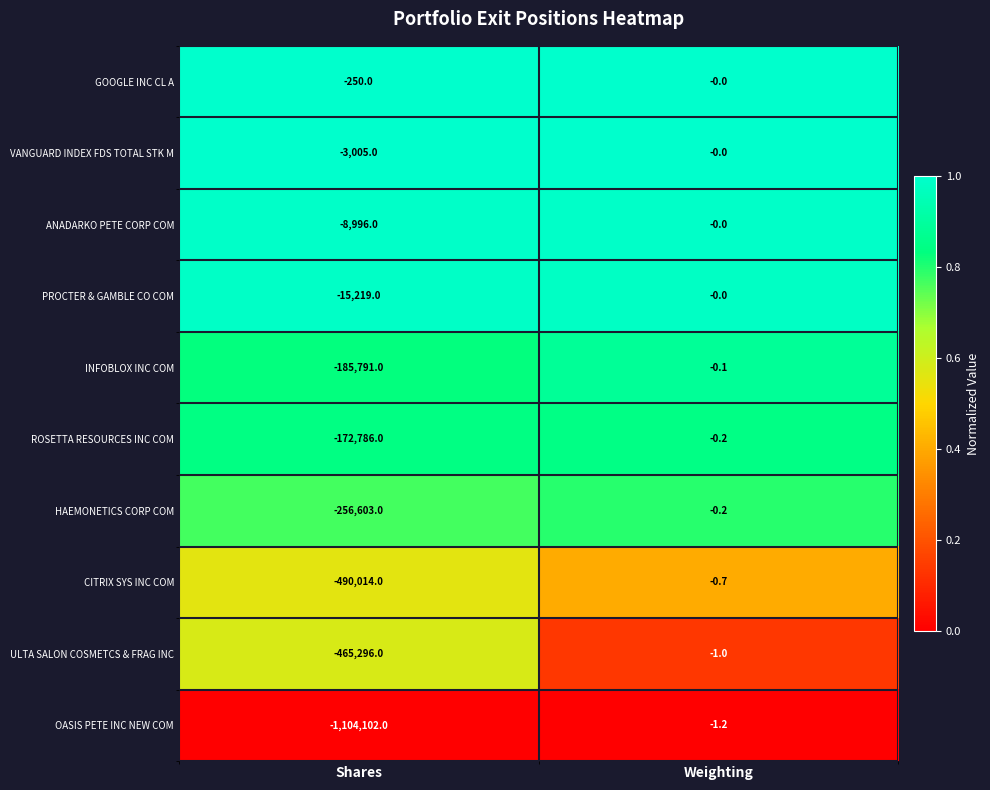

What is the approximate value of ULTA SALON COSMETCS & FRAG INC at Shares?

-465296.0